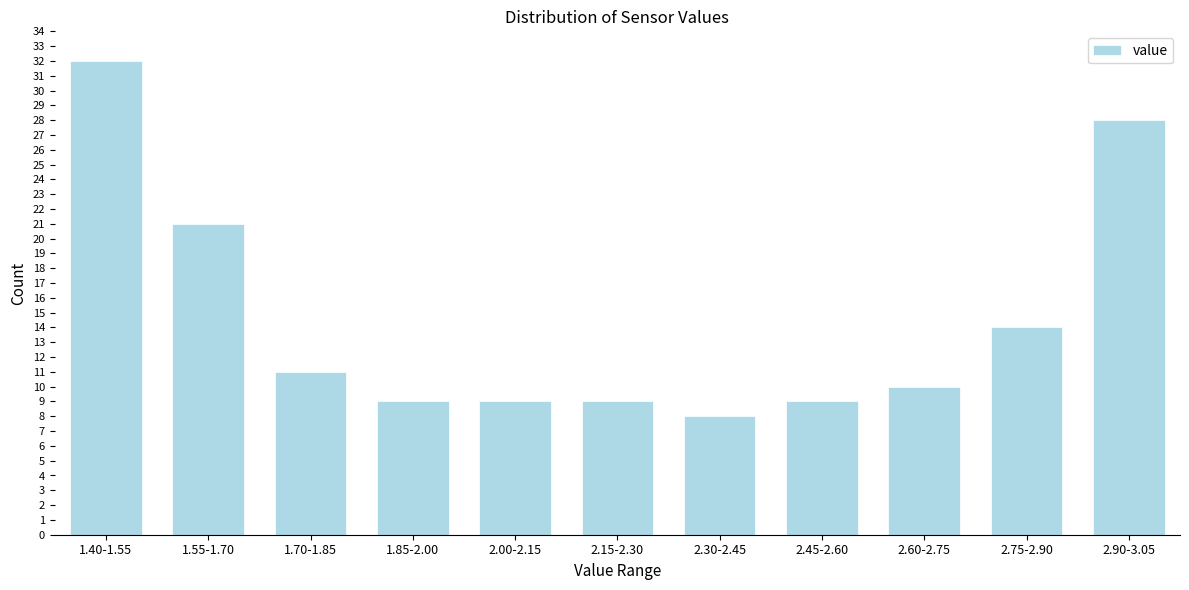

Reading right to left, transcribe all the data shown in this chart.

2.90-3.05=28	2.75-2.90=14	2.60-2.75=10	2.45-2.60=9	2.30-2.45=8	2.15-2.30=9	2.00-2.15=9	1.85-2.00=9	1.70-1.85=11	1.55-1.70=21	1.40-1.55=32